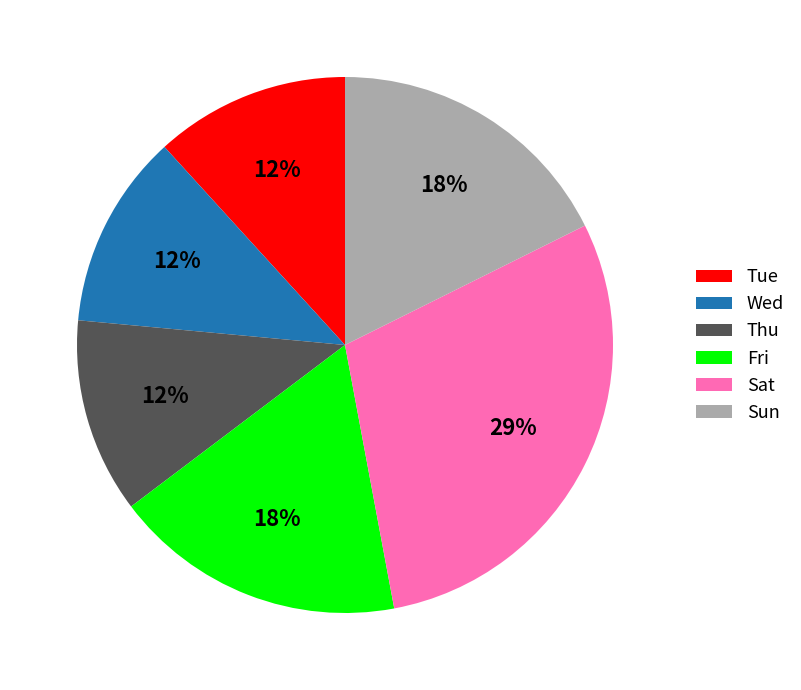

Is it true that Sun is 18% of the pie?

True